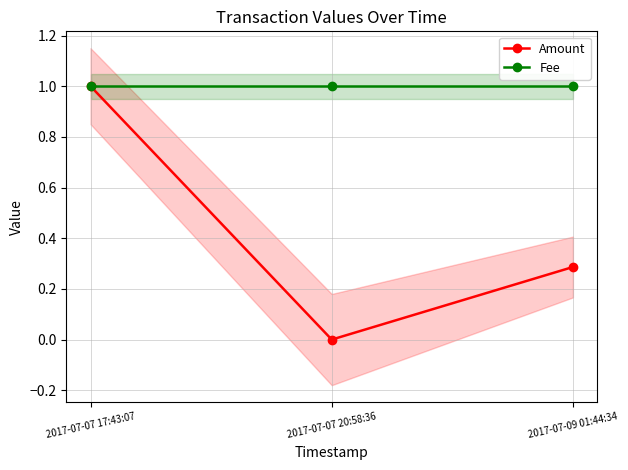

What is the difference between the second highest and minimum values in the Amount series?

0.3